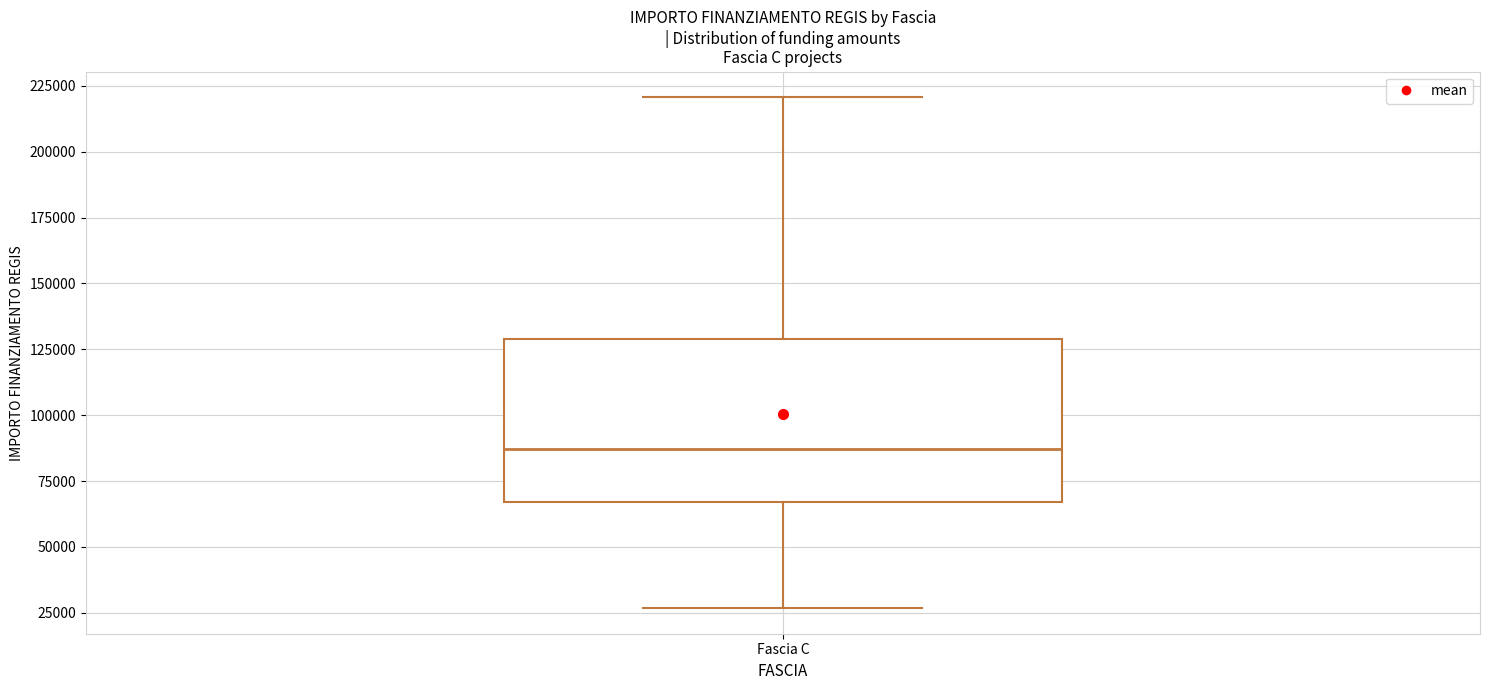

Read this box plot against the y-axis: the position of the median line, the range covered by the box, and the ends of both whiskers. The values are not printed on the chart, so give them approximately, as read against the axis.

median 85000, box 65000 to 130000, whiskers 25000 to 220000